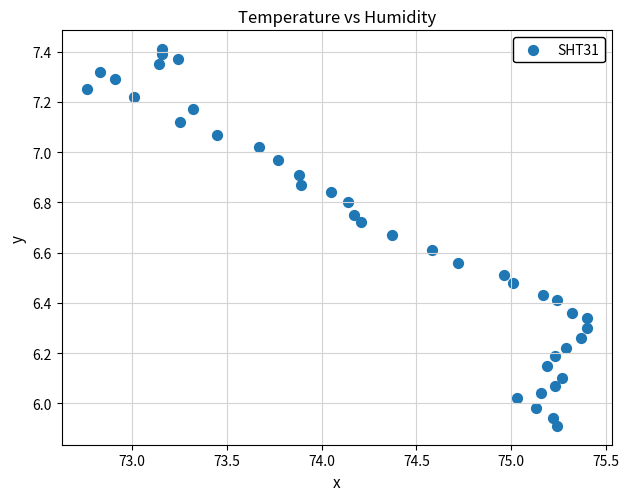

What is the range of X values (max minus min)?

2.6